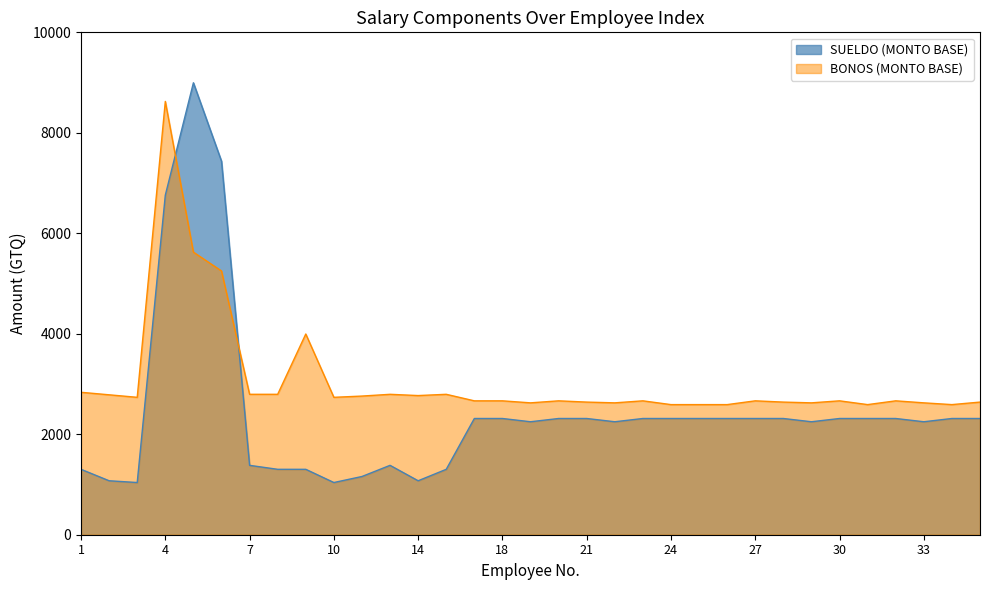

How many values in the BONOS (MONTO BASE) series are below 2665?

12